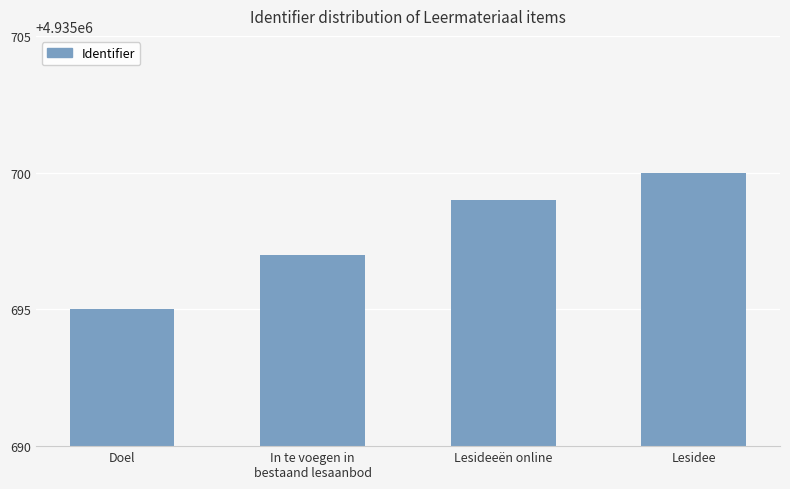

What position from the right is Lesidee?

1